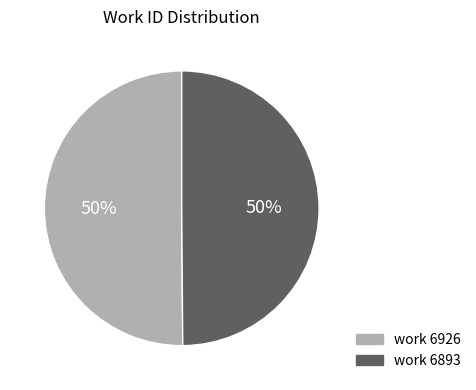

To the nearest percent, what is the combined percentage of work 6926 and work 6893?

100%